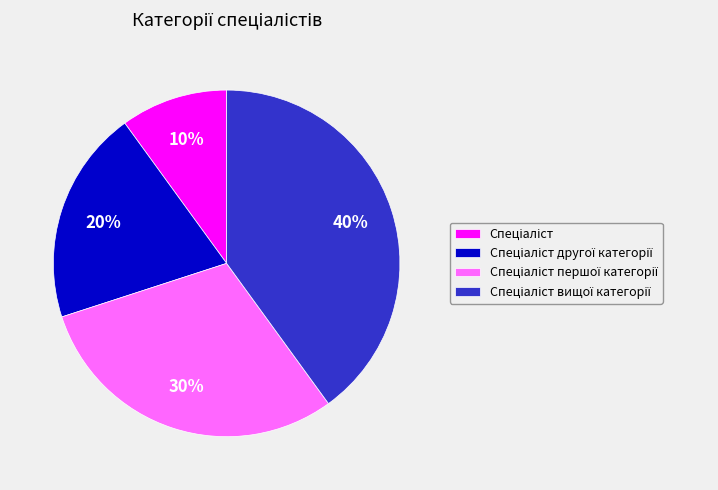

Does any single category account for the majority?

No